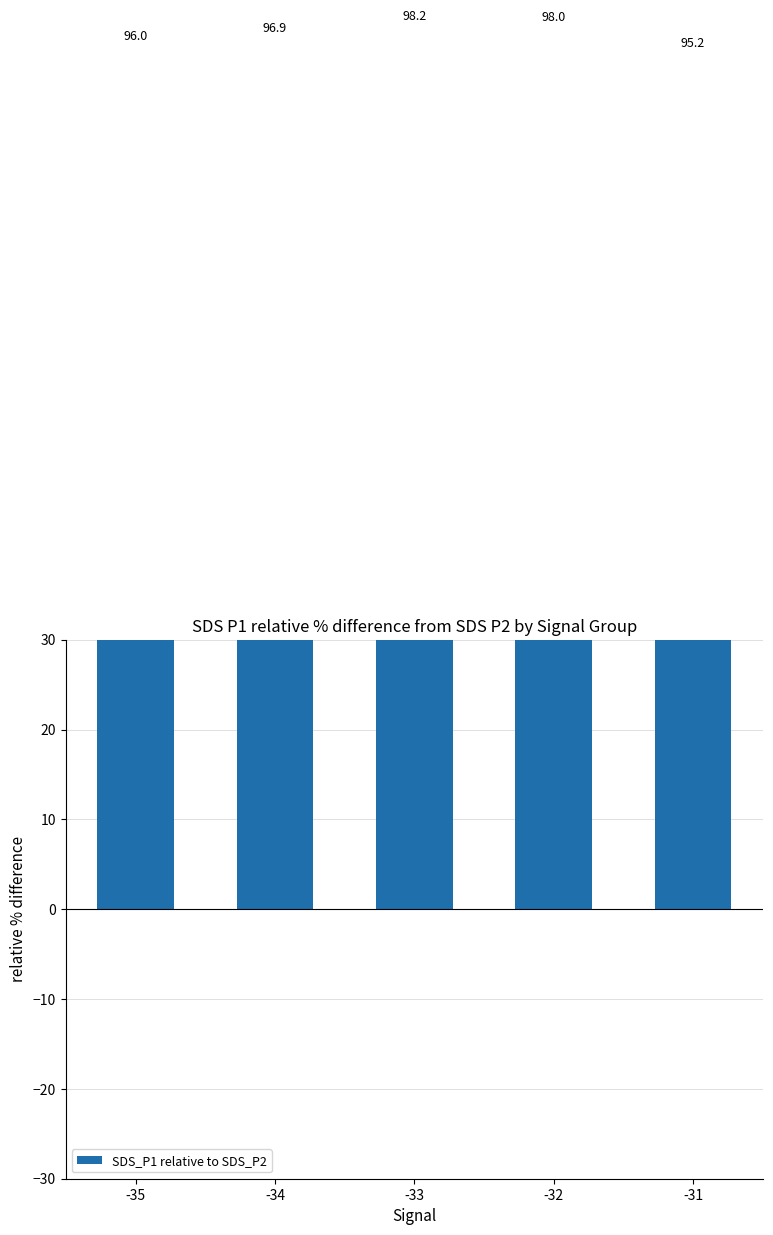

Between -35 and -32, which is larger?

-32